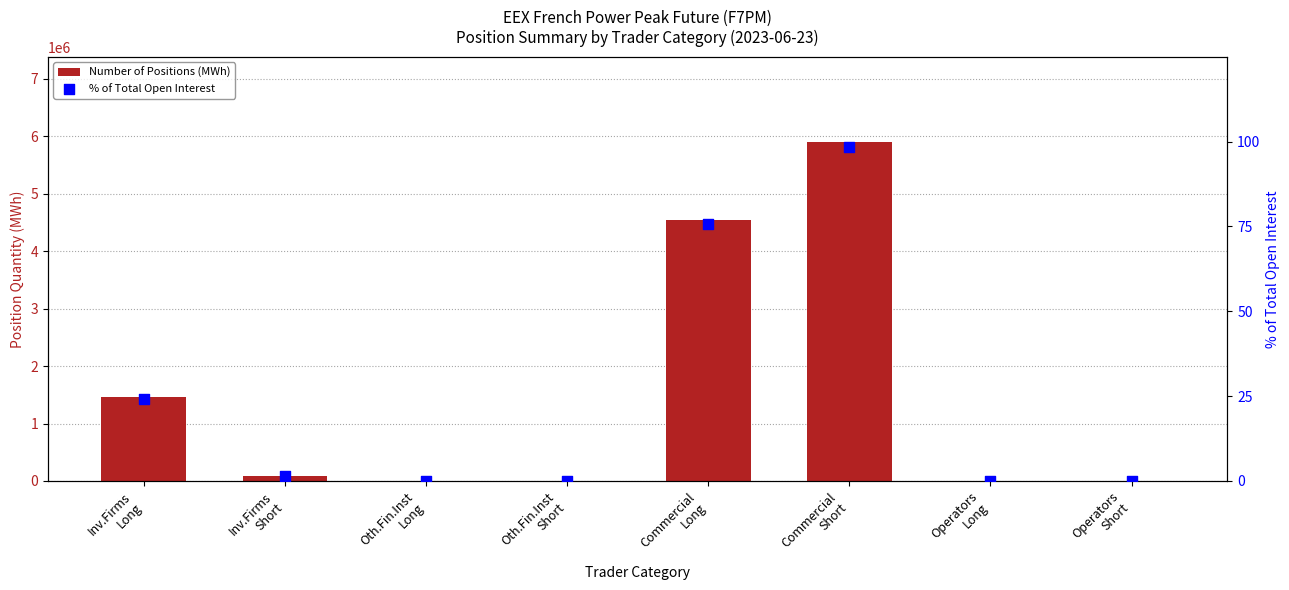

Which series reaches the minimum Y coordinate?

Number of Positions (MWh)